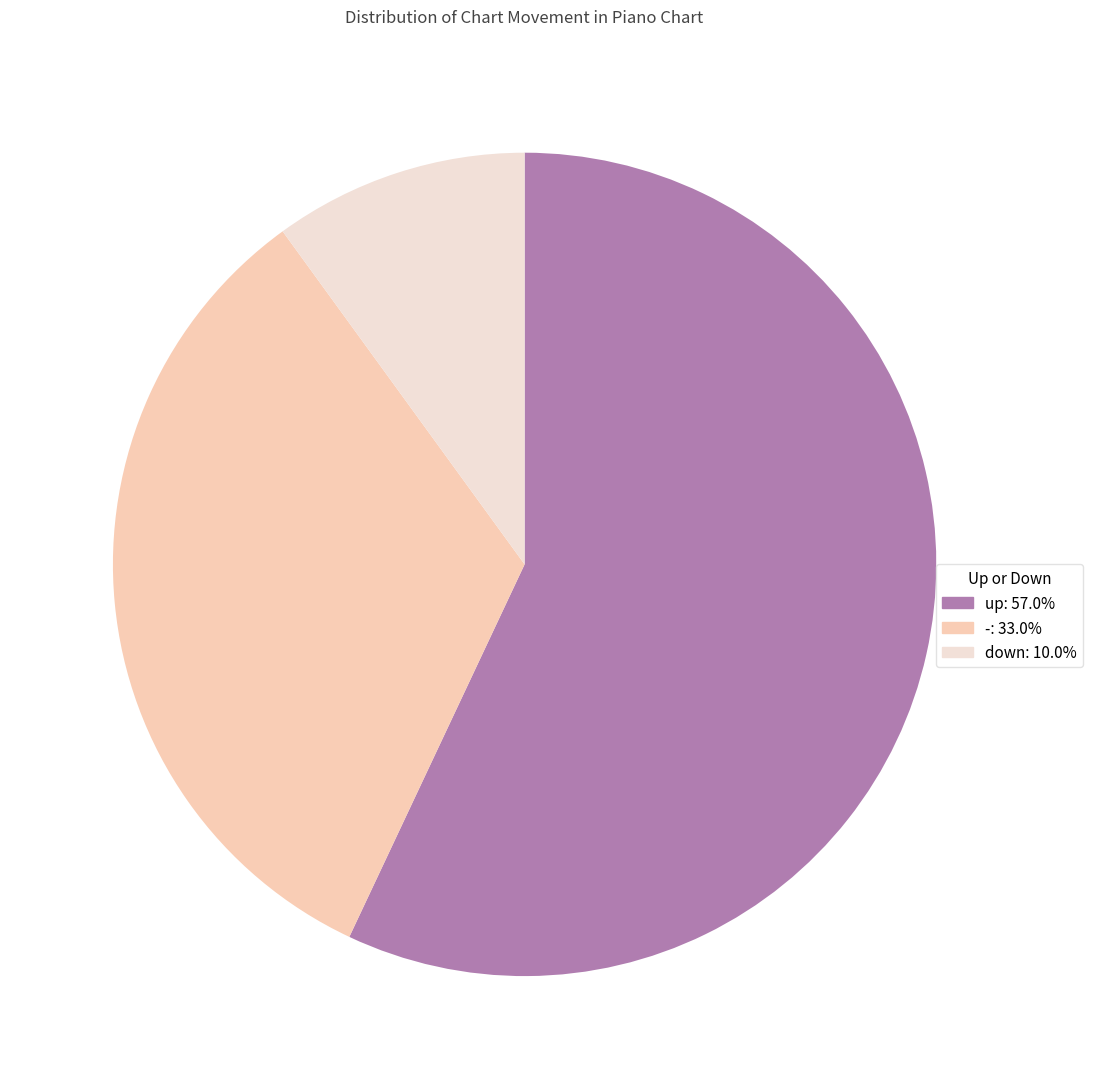

What is the smallest slice in the pie chart?

down